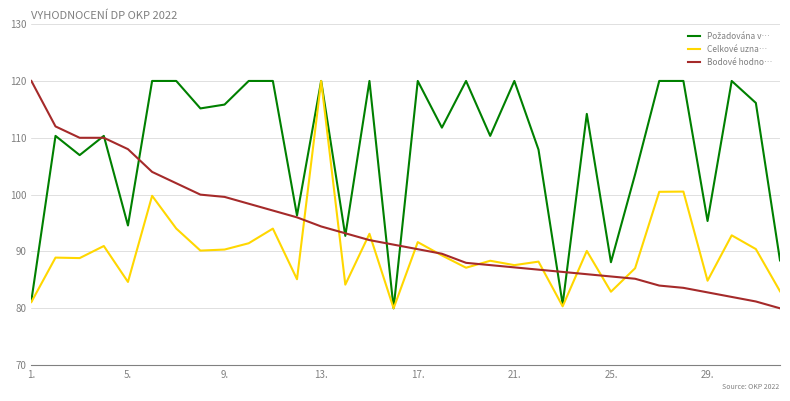

What is the smallest value displayed?

80.0